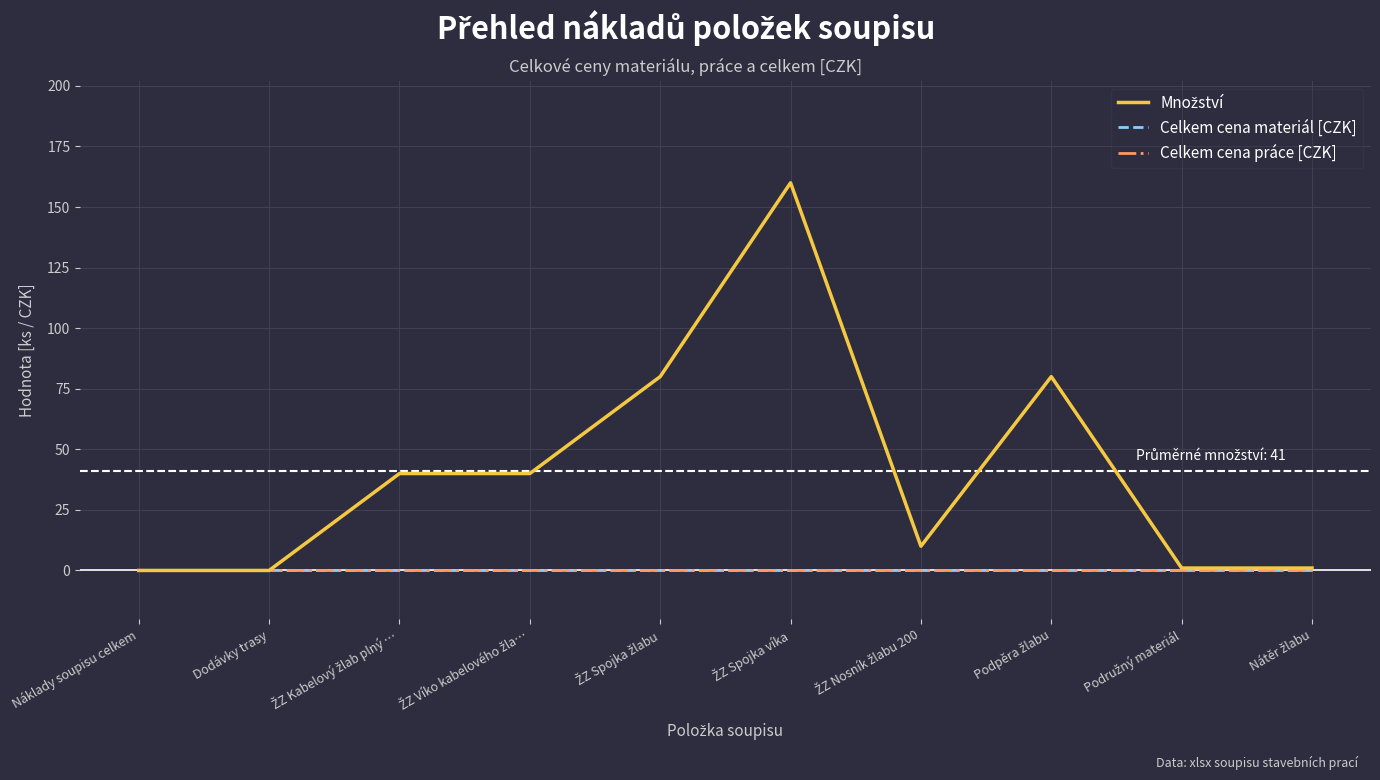

Does the chart have visible grid lines?

Yes